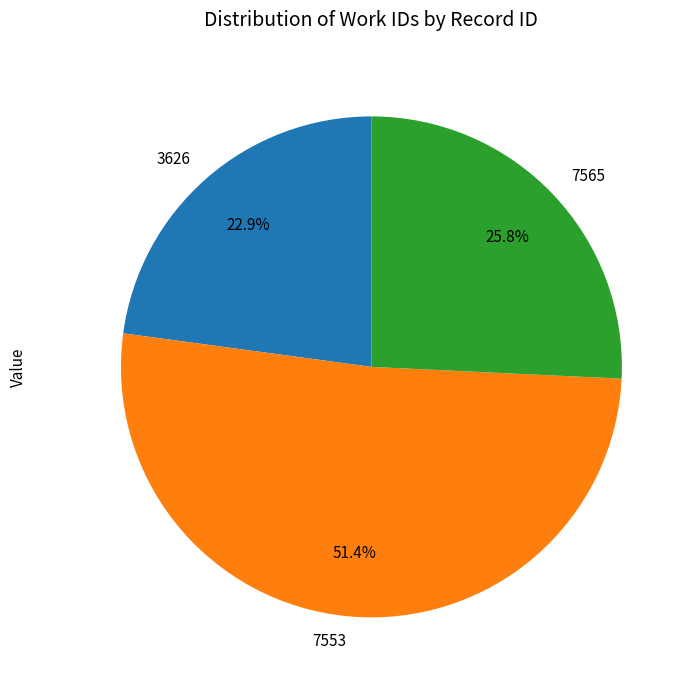

What is the ratio of the value at 7565 to the value at 3626?

1.1